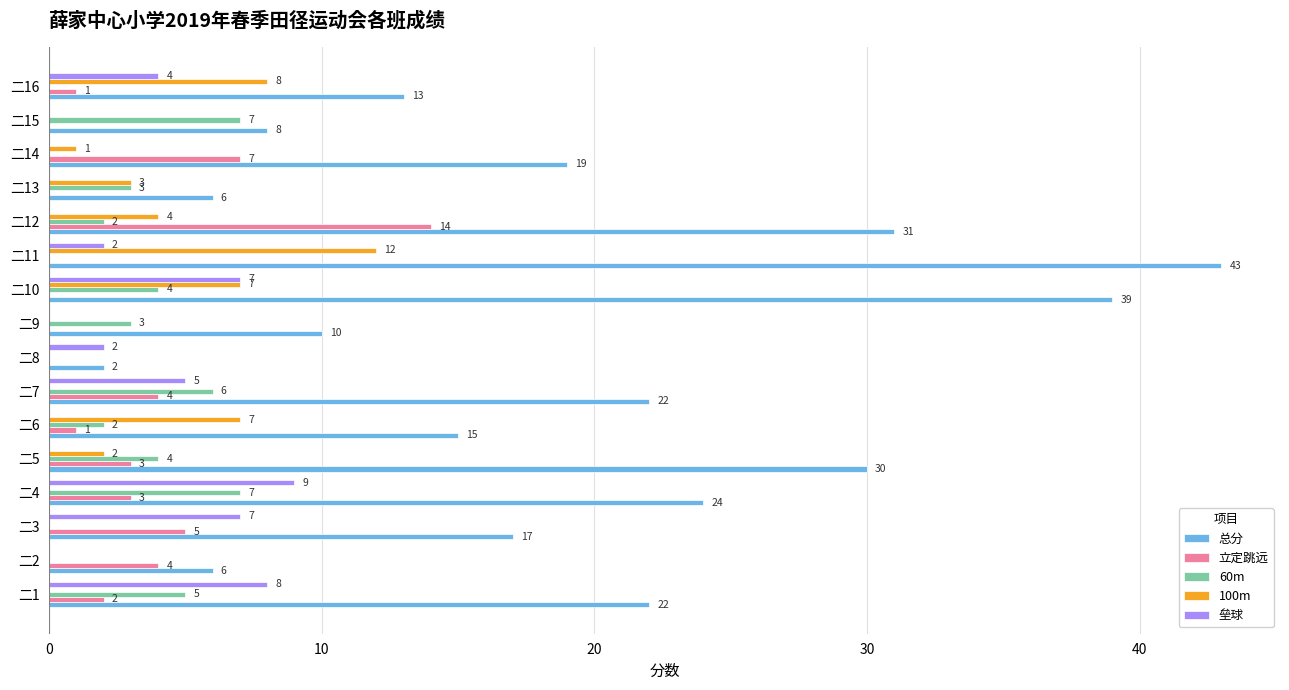

Which series has the largest total across all categories?

总分